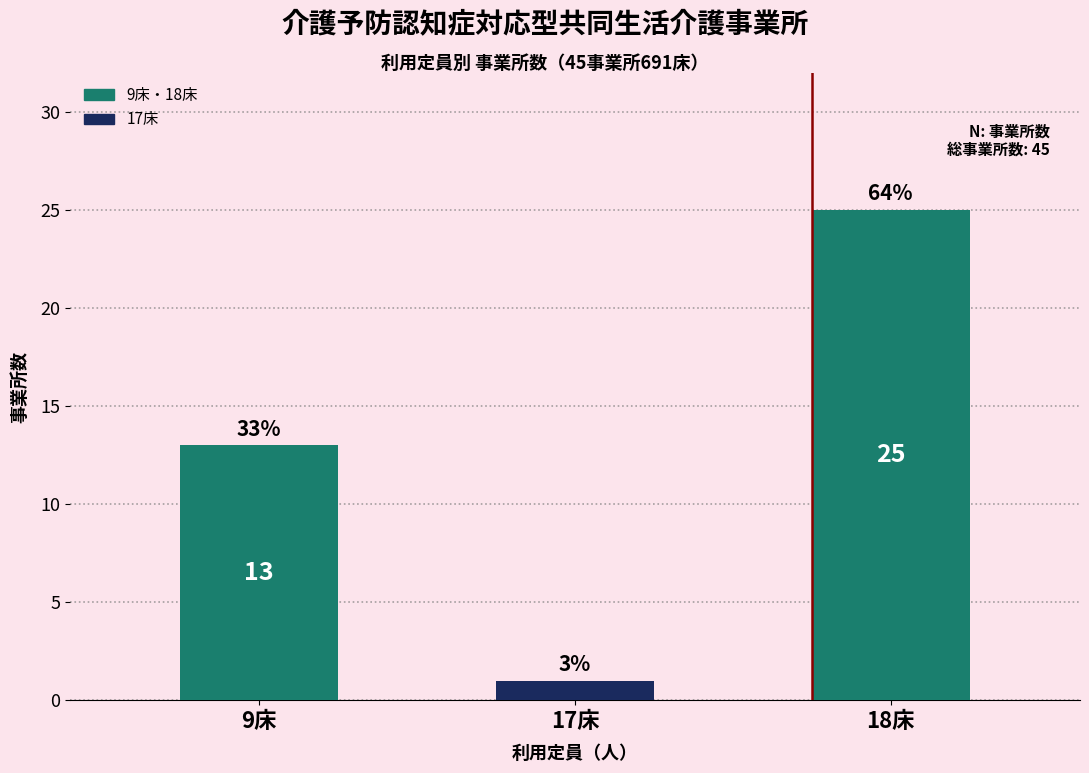

The value at 9床 is 13. True or false?

True